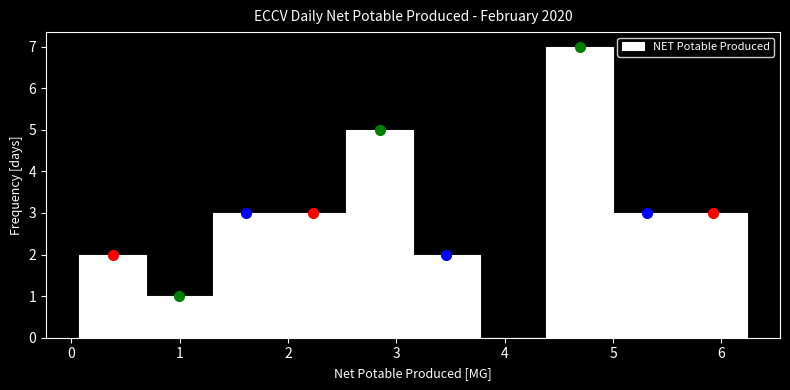

How tall is the bar that spans 1.3 to 1.9 on the x-axis? Neither the bar edges nor the heights are printed on the chart, so give them approximately, as read against the axes.

3